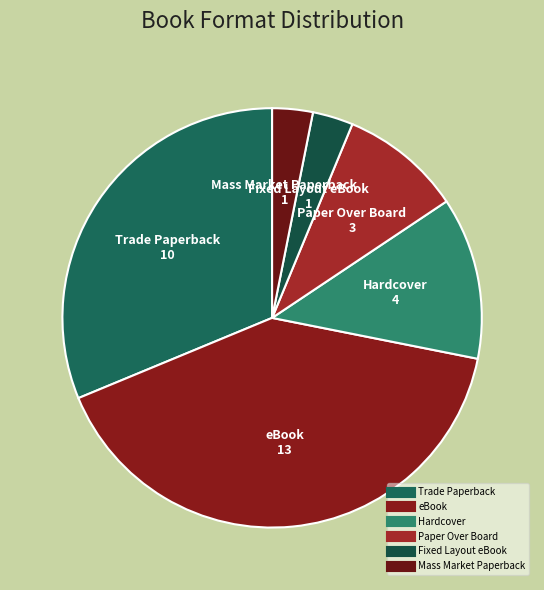

Count the number of slices in the pie.

6